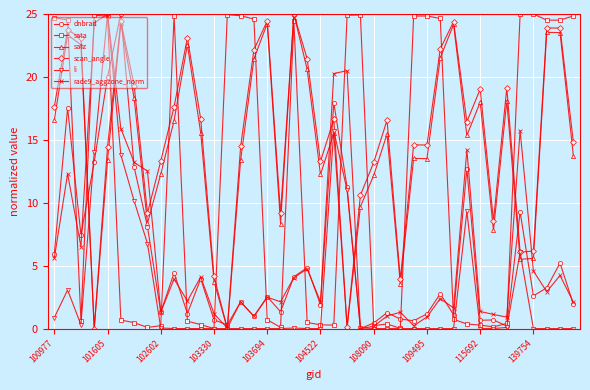

What is the value of the rade9_aggzone_norm point at the 5th from the left?

25.0